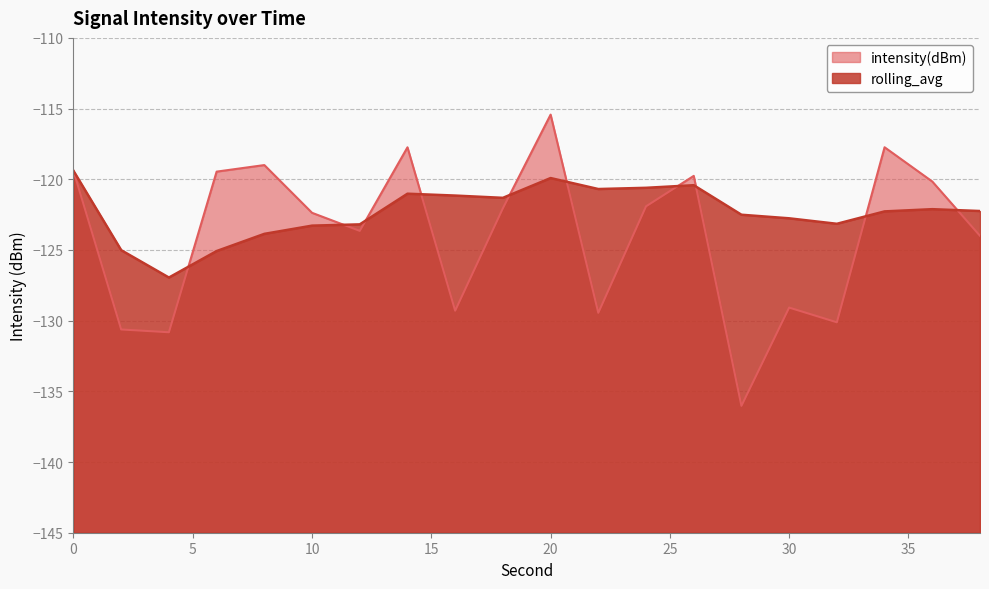

What is the average value of the rolling_avg series?

-122.3